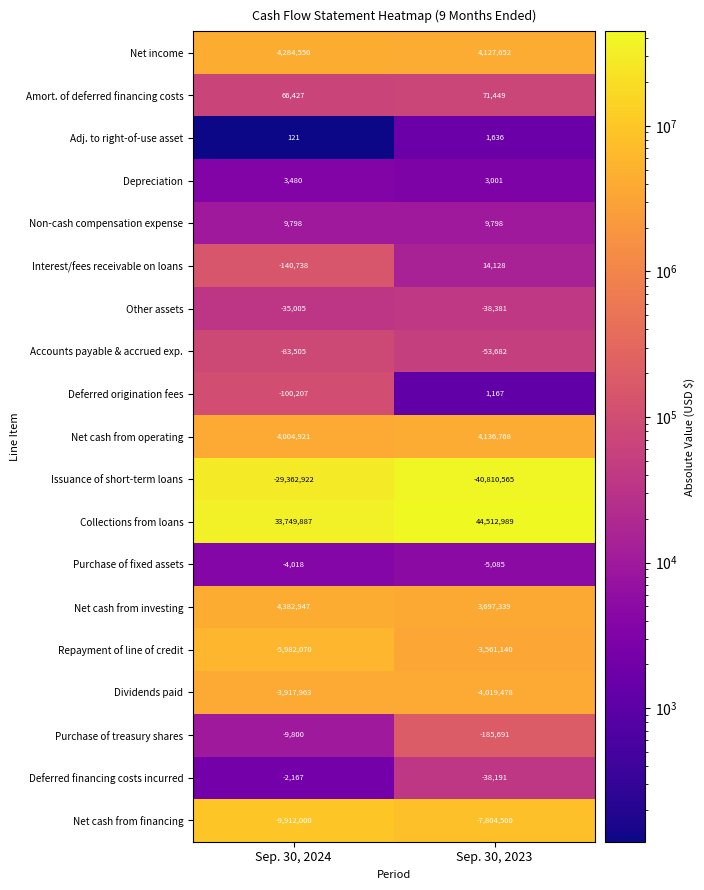

Is it true that Accounts payable & accrued exp. equals -30521 at Sep. 30, 2023?

False